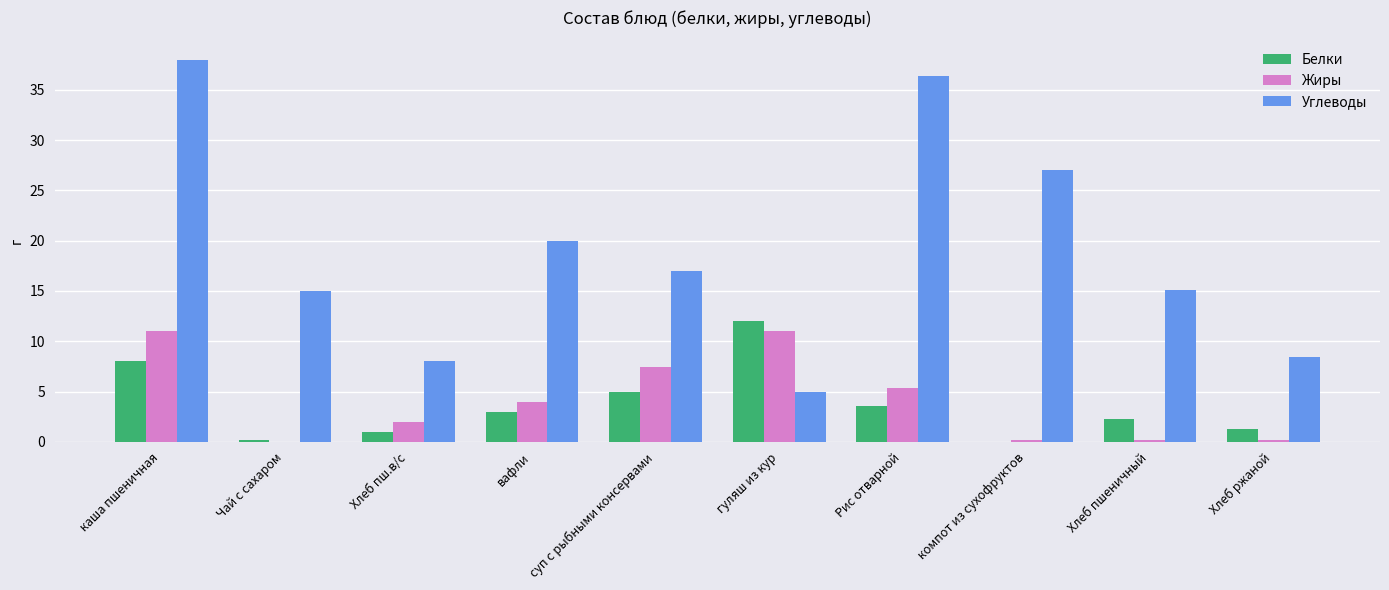

What is the approximate value of Белки at гуляш из кур?

12.0